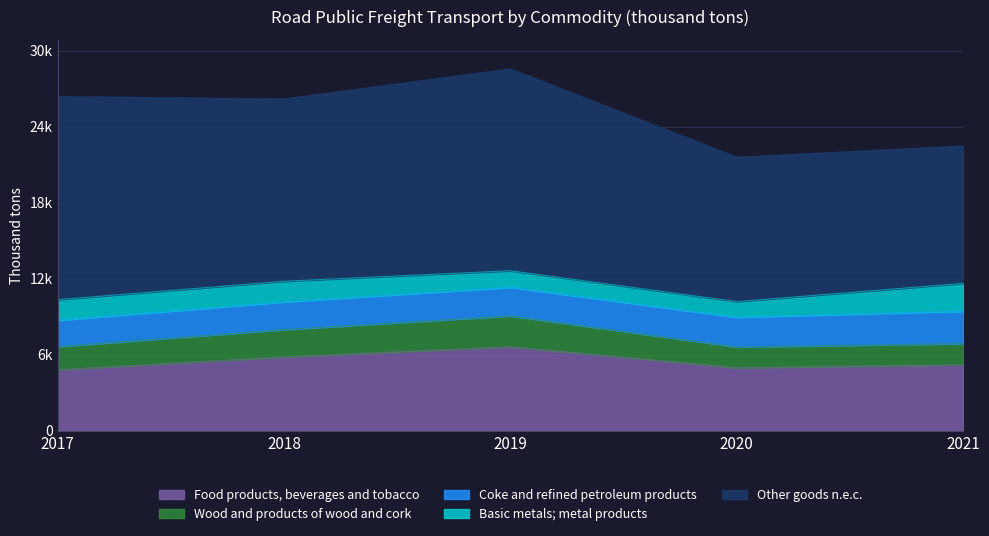

What is the value of the Wood and products of wood and cork point at the 1st from the left?

1869